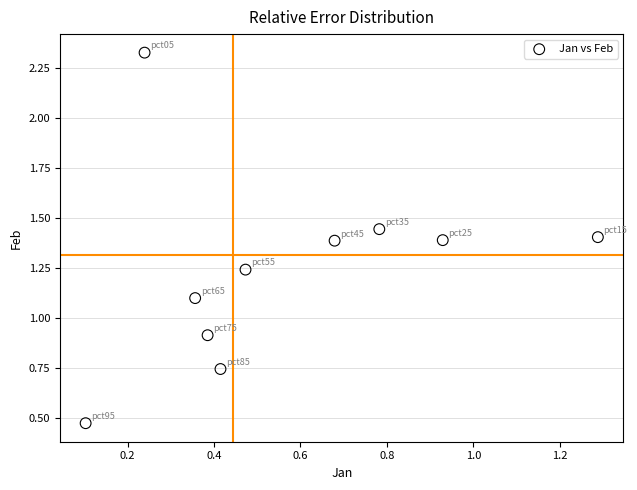

What is the range of Y values (max minus min)?

1.9